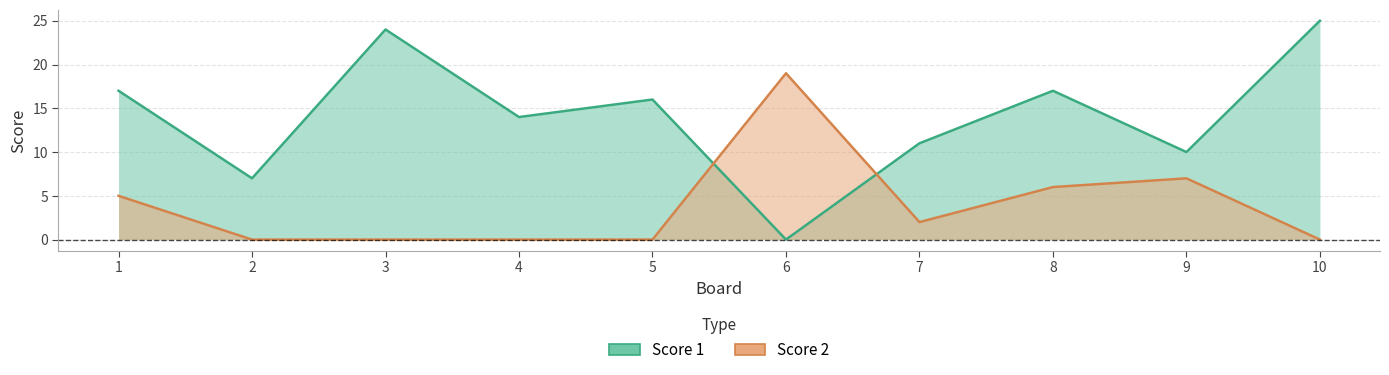

The value of Score 1 at 10 is 10. True or false?

False